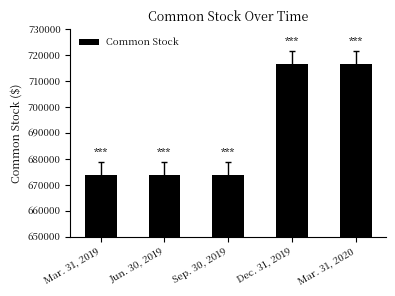

What is the change in value from Jun. 30, 2019 to Dec. 31, 2019?

+43000